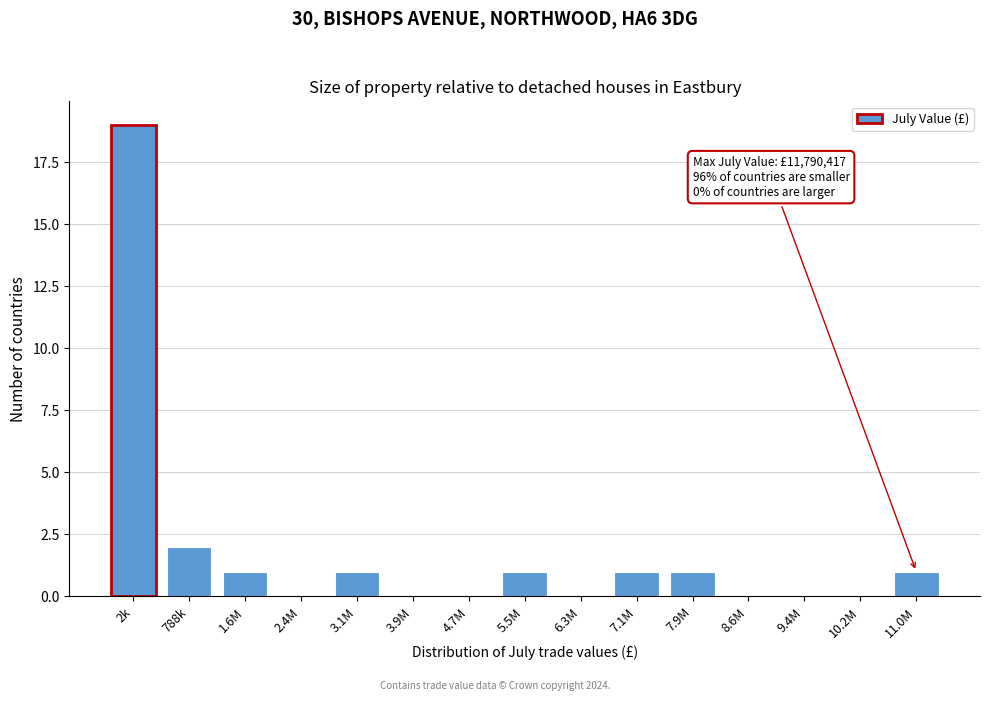

Reading left to right, transcribe all the data shown in this chart.

2k=19	788k=2	1.6M=1	2.4M=0	3.1M=1	3.9M=0	4.7M=0	5.5M=1	6.3M=0	7.1M=1	7.9M=1	8.6M=0	9.4M=0	10.2M=0	11.0M=1